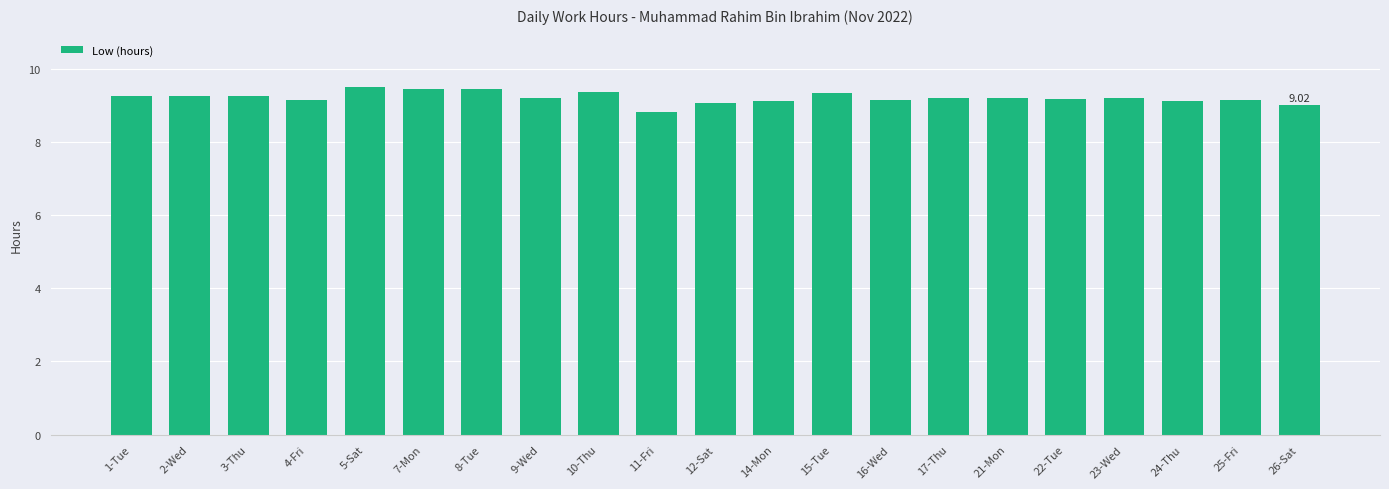

How many bars are there in total?

21